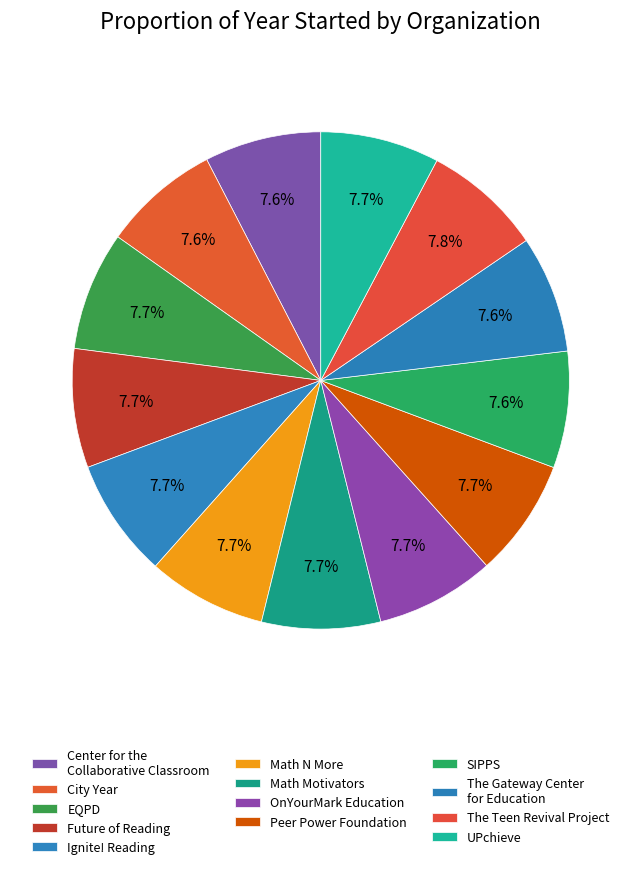

Is there a majority slice in this chart?

No